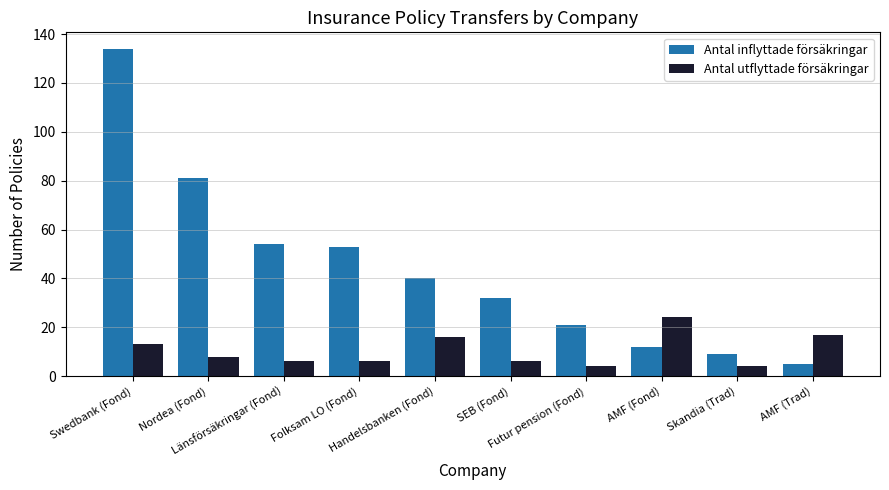

Is the value of Antal utflyttade försäkringar at AMF (Trad) greater than the value of Antal inflyttade försäkringar at AMF (Trad)?

Yes